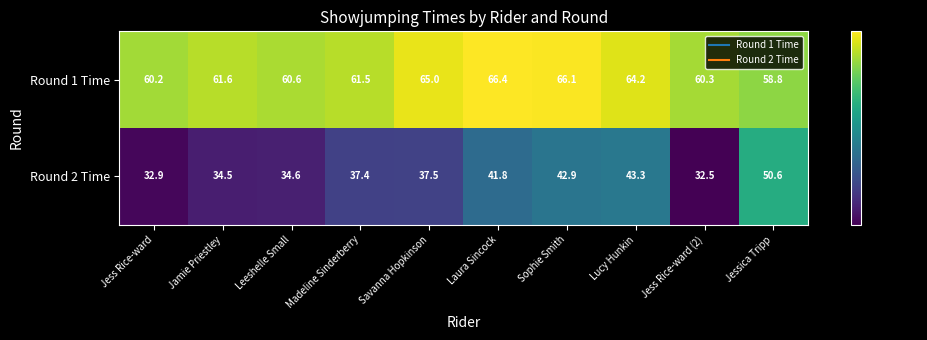

What is the total value across all series at Lucy Hunkin?

107.5